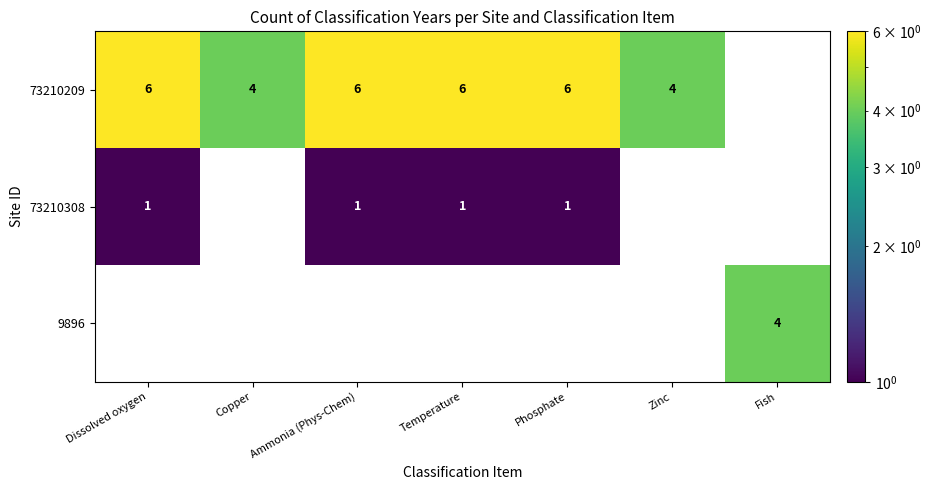

The 73210209 series shows 2 at Dissolved oxygen. True or false?

False